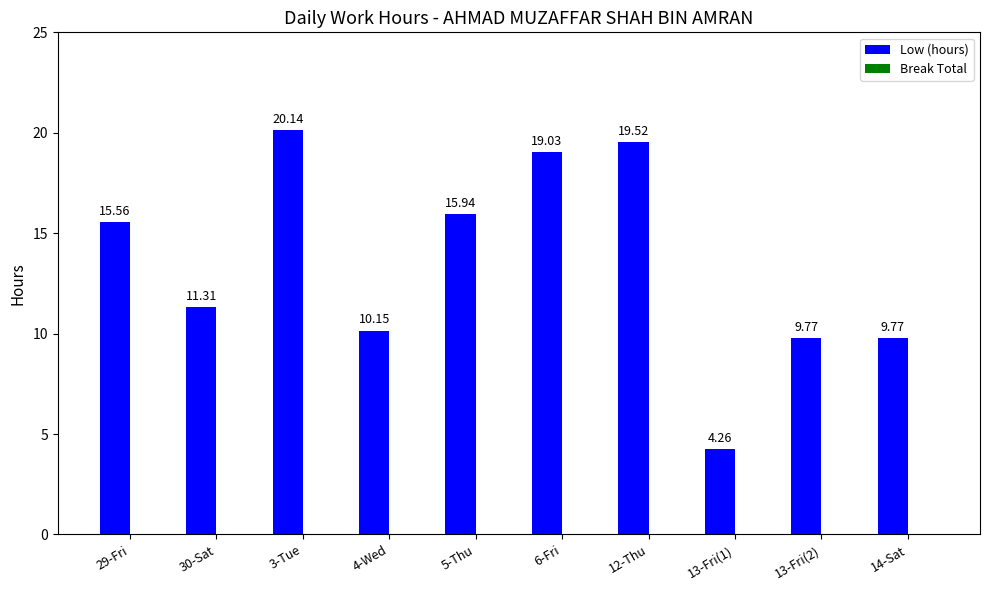

What is the ratio of the value at 30-Sat to the value at 29-Fri?

0.7